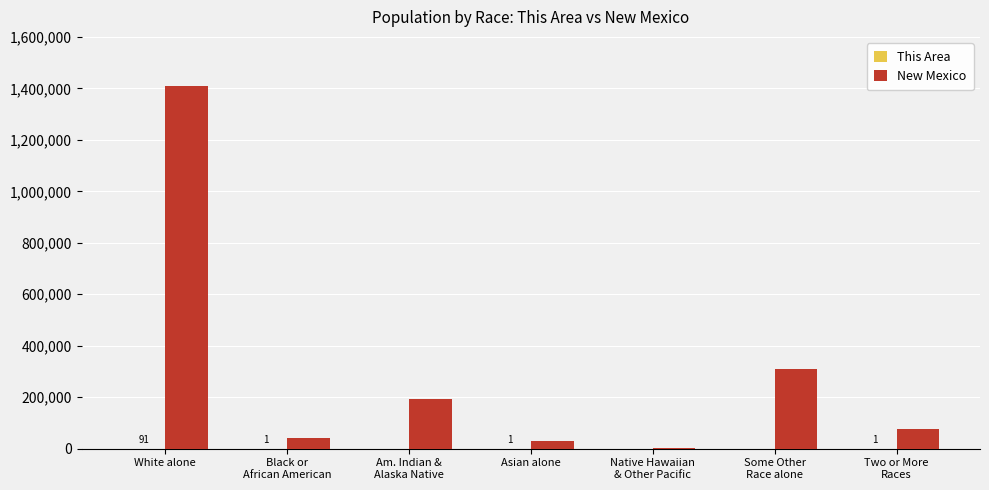

Are the bars horizontal?

No